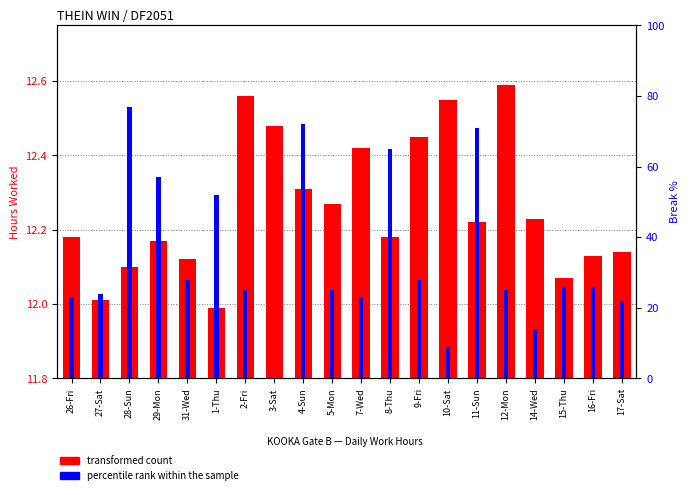

Rank the series at 7-Wed from lowest to highest value.

transformed count, percentile rank within the sample